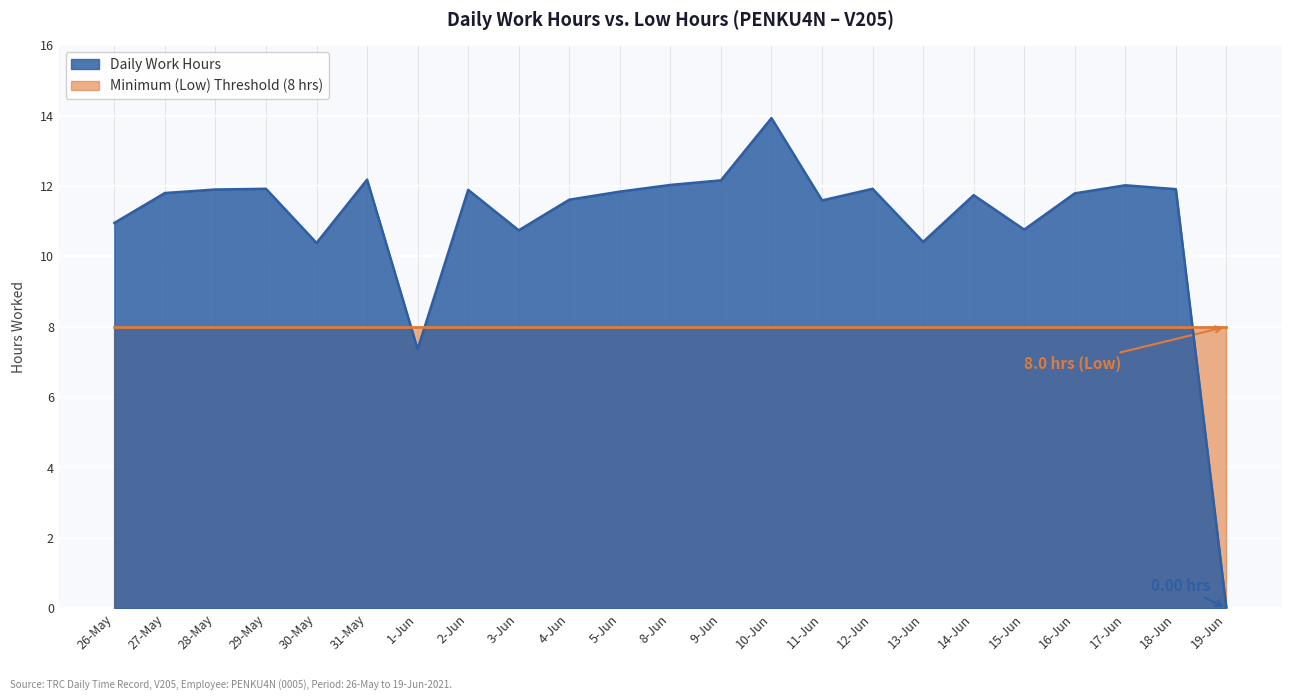

What is the ratio of the value at 14-Jun to the value at 13-Jun?

1.1